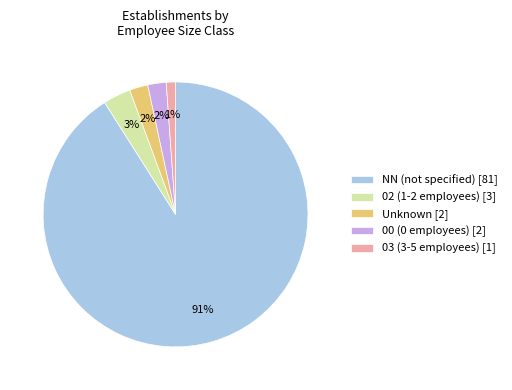

To the nearest percent, what is the combined percentage of Unknown [2] and 00 (0 employees) [2]?

4%